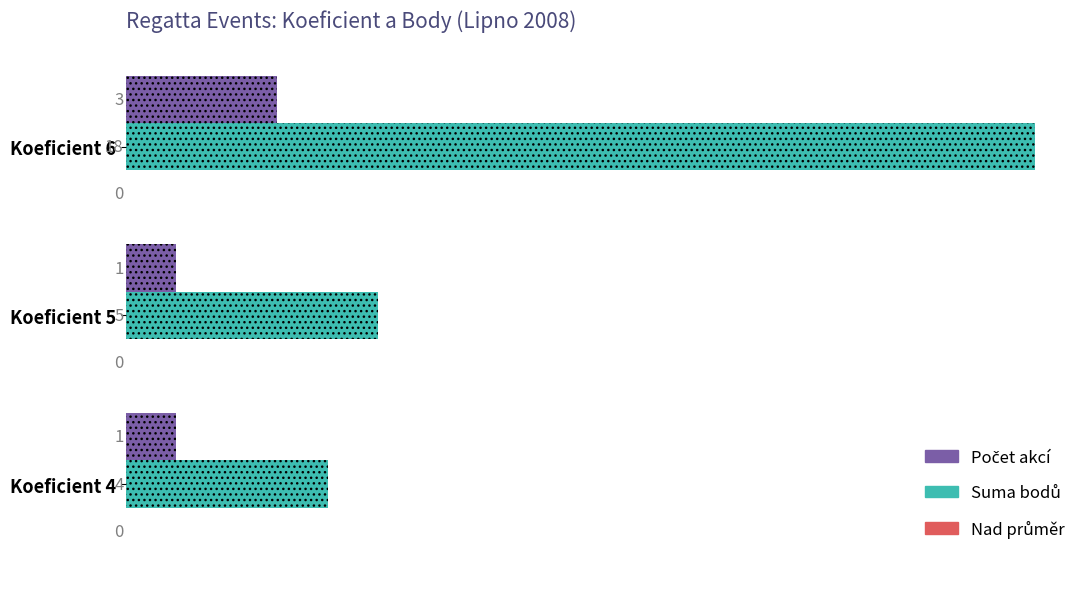

What is the spread (max minus min) of values at Koeficient 6?

15